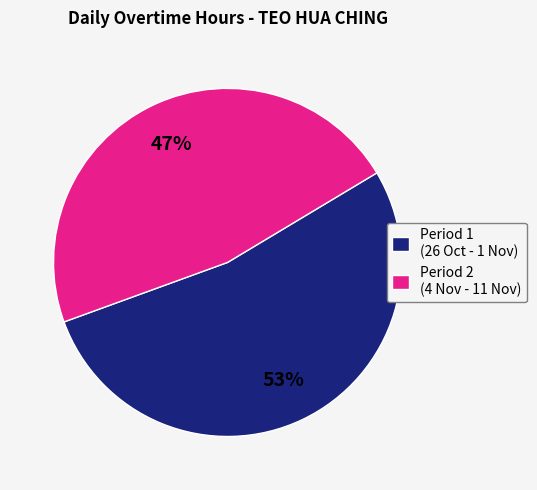

Is there a majority slice in this chart?

Yes